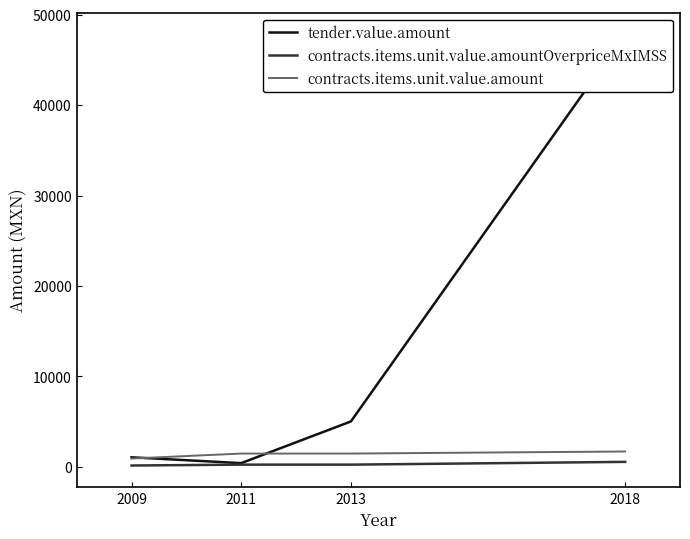

Is it true that contracts.items.unit.value.amountOverpriceMxIMSS equals 314.0 at 2013?

False